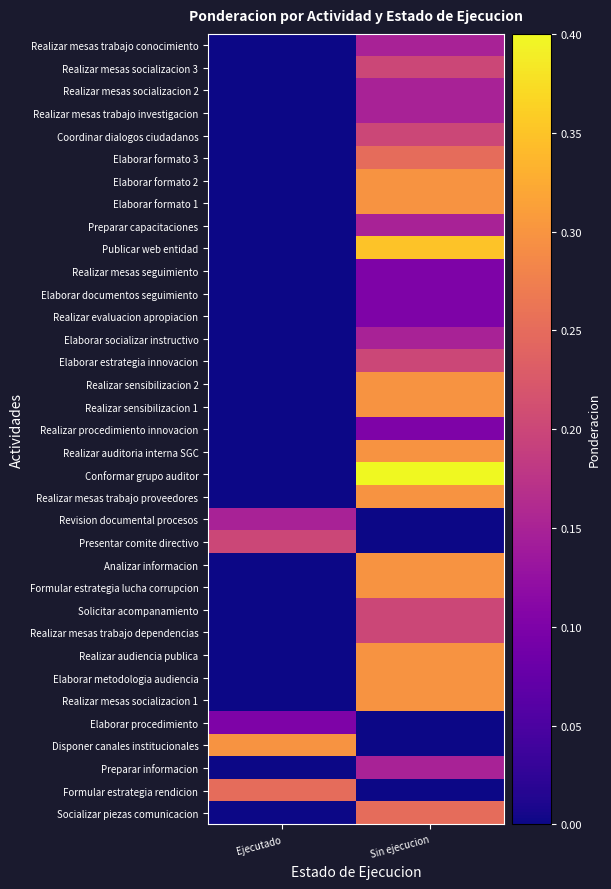

How many categories are shown in the chart?

2